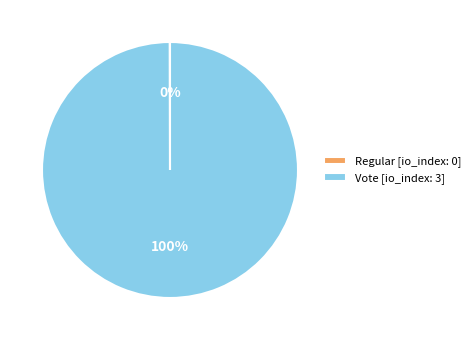

To the nearest percent, what is the difference between the largest and smallest slice percentages?

100%